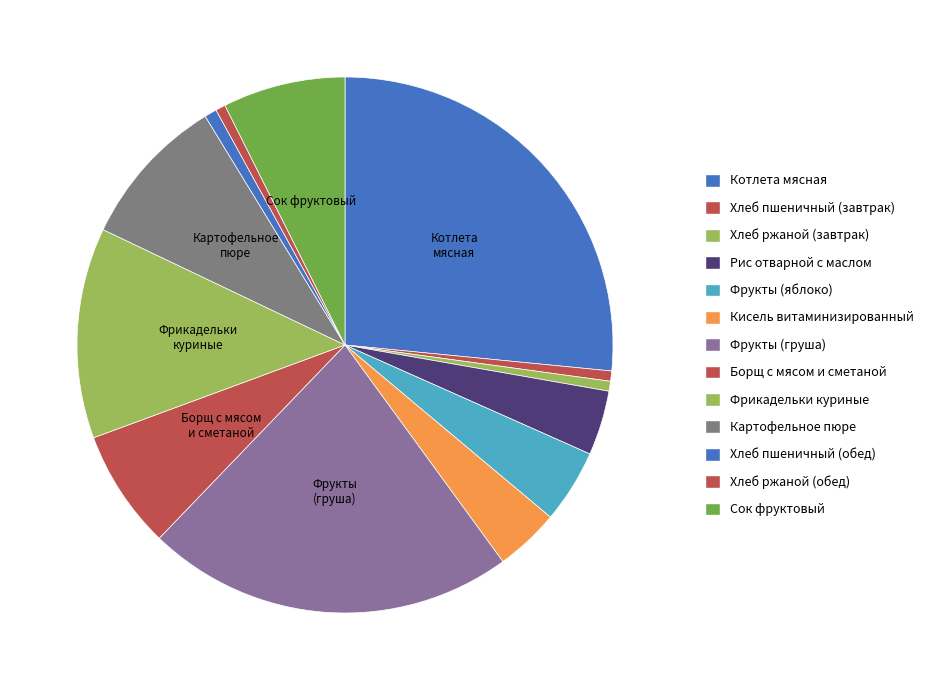

Count the number of slices in the pie.

13